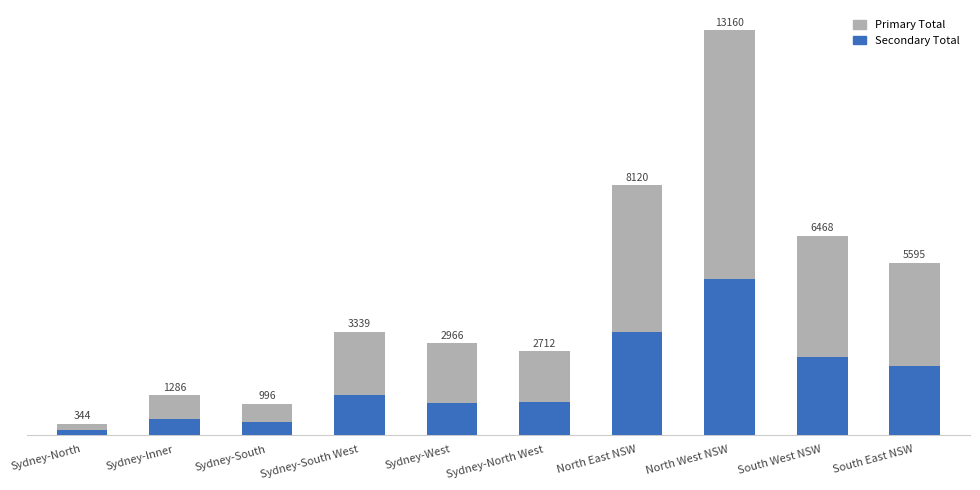

What are all the series names shown in the legend?

Primary Total, Secondary Total